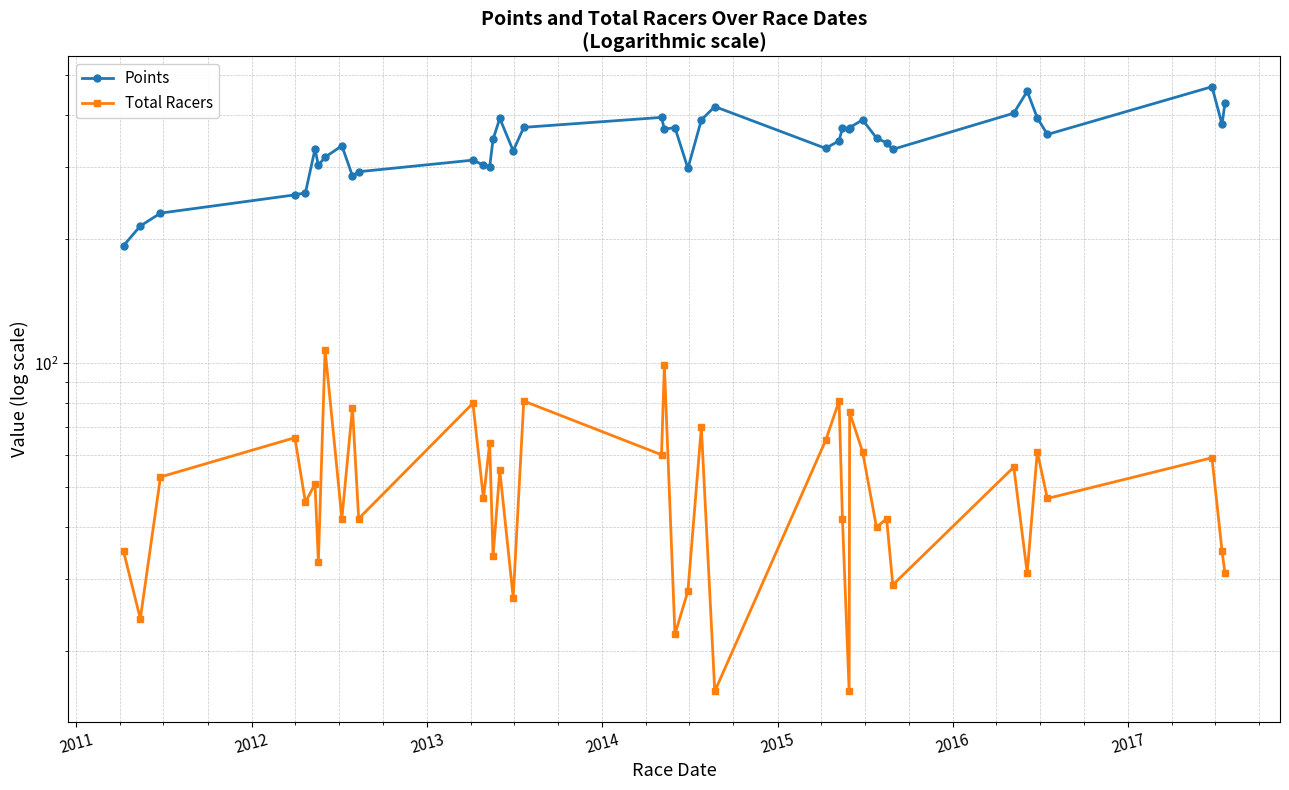

How many interior local peaks does the Total Racers series have?

16